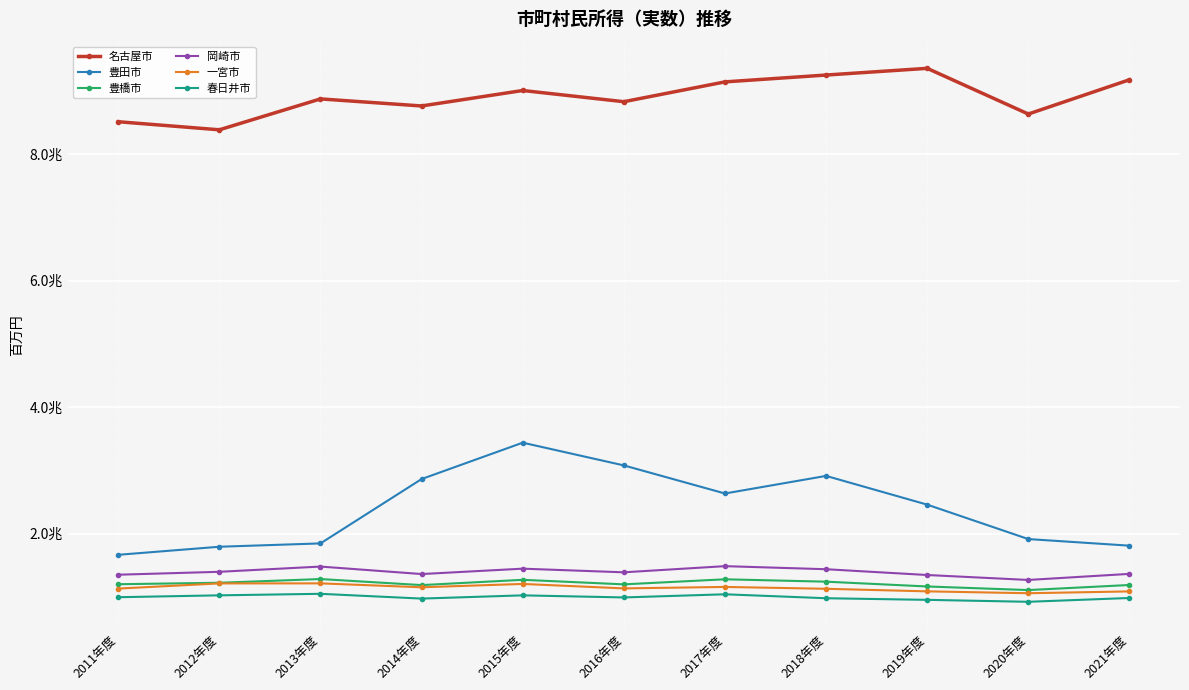

Is this an area chart (filled region under the line)?

No